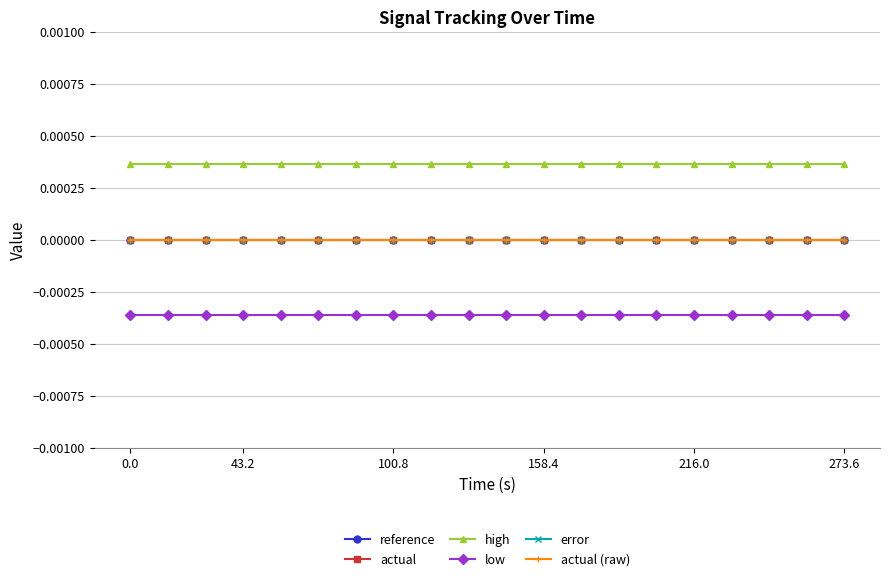

Which series has the widest spread of values?

reference